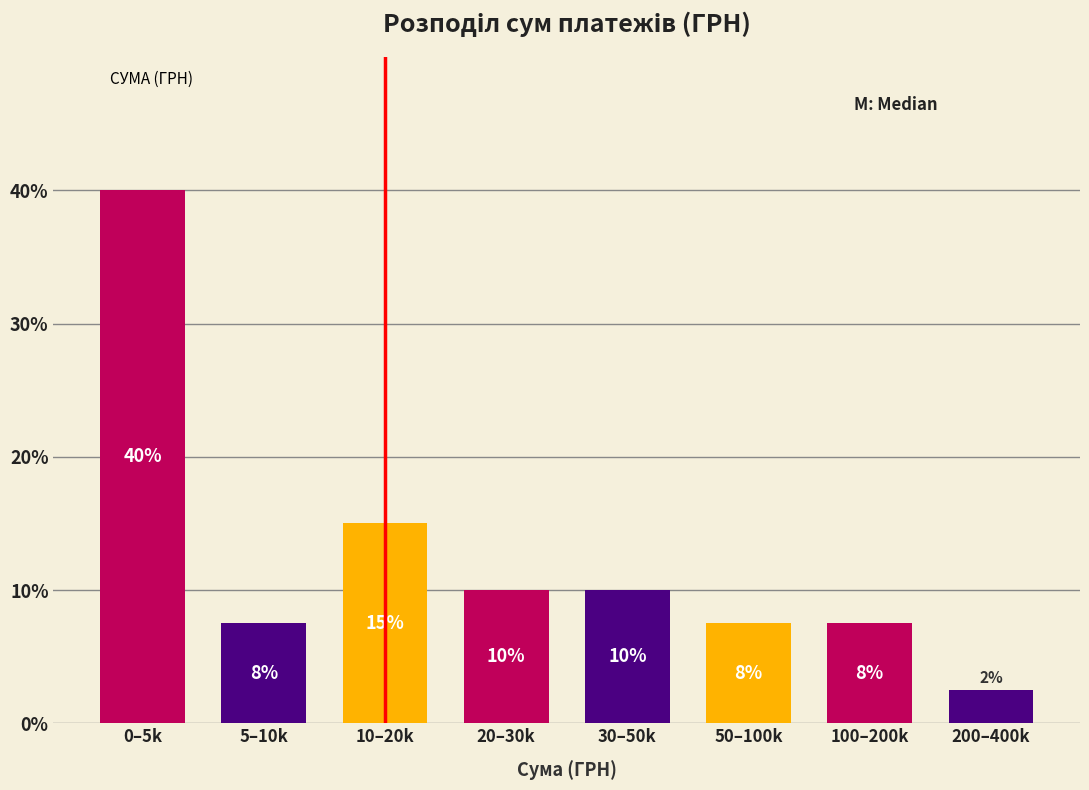

What position from the left is 200–400k?

8